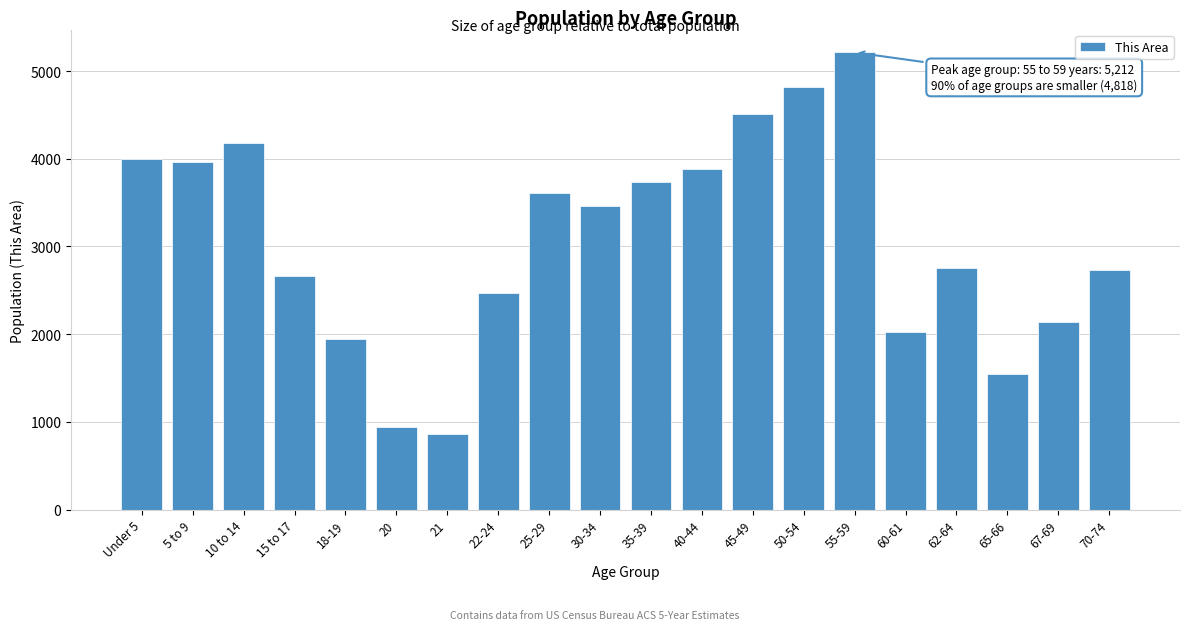

Reading left to right, extract all data points from this chart.

4000	3964	4179	2660	1945	941	860	2470	3607	3467	3738	3884	4506	4818	5212	2020	2758	1541	2144	2735